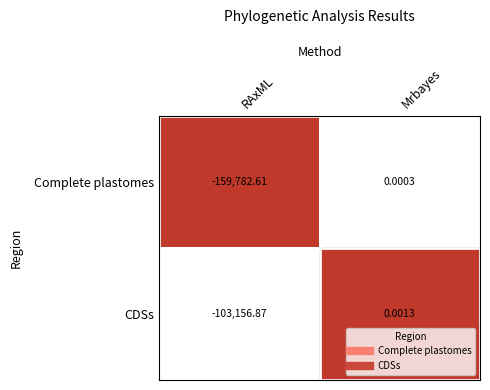

Where is CDSs nearest to the value -51578?

Mrbayes